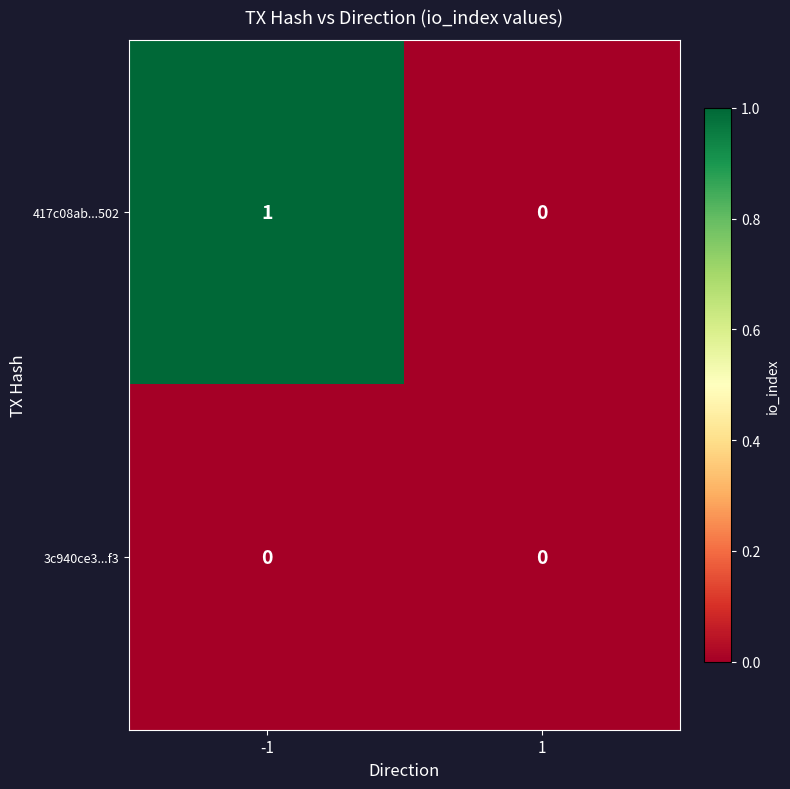

True or false: 417c08ab...502 has a value of 2 at -1.

False